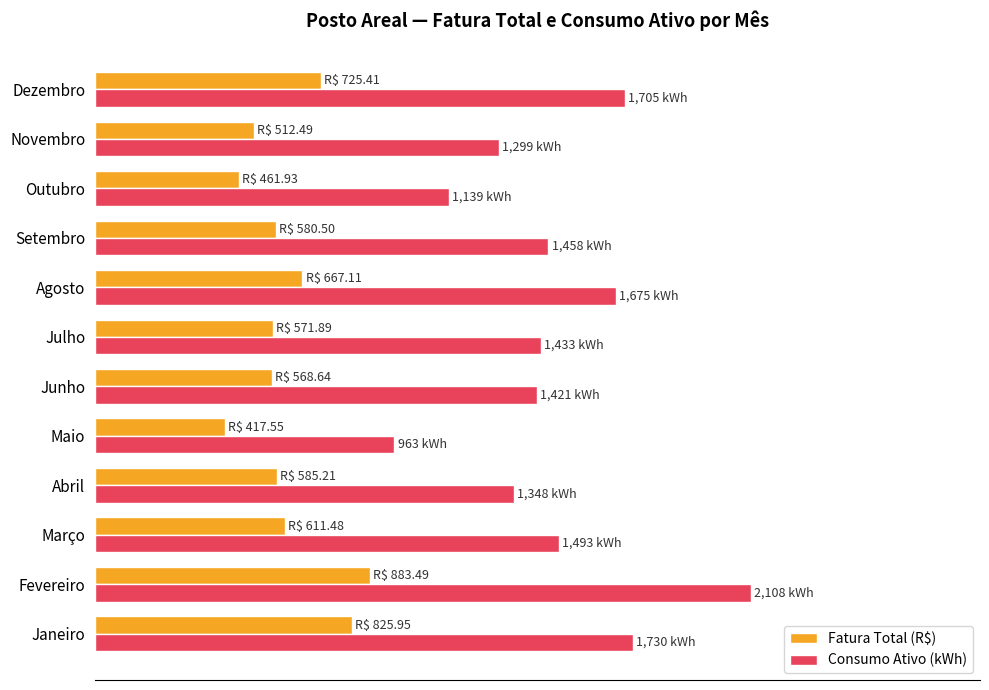

What are all the series names shown in the legend?

Fatura Total (R$), Consumo Ativo (kWh)